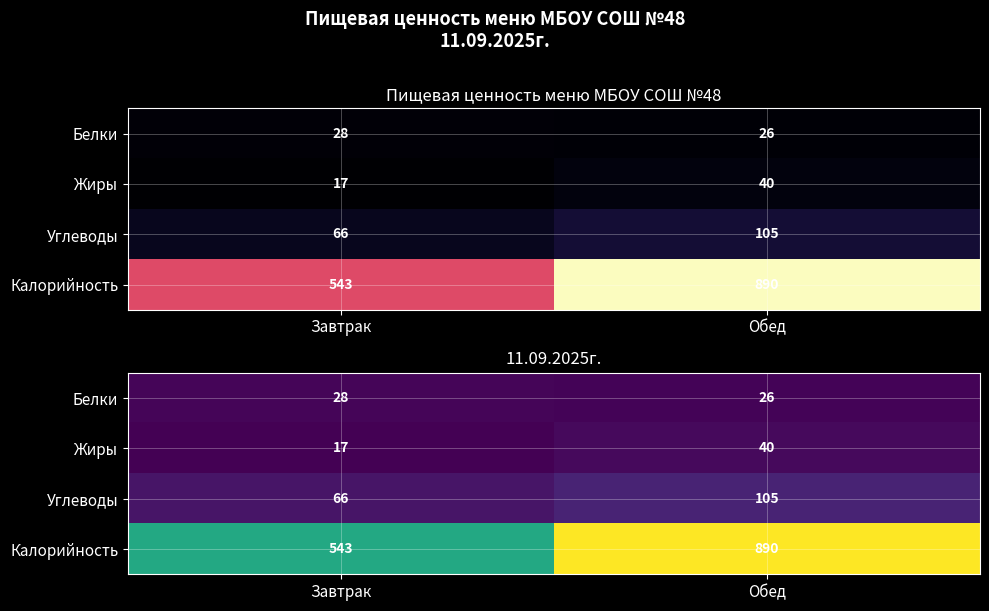

The value of Калорийность at Обед is 890. True or false?

True